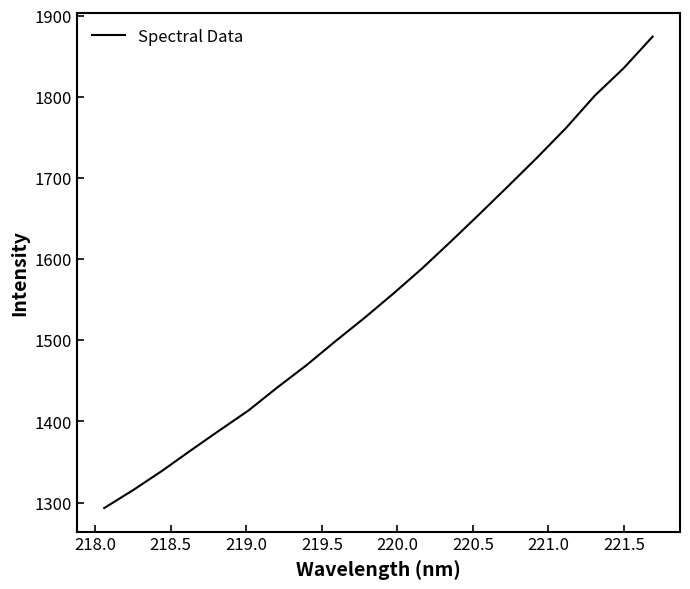

What is the difference between the maximum and minimum values?

581.1